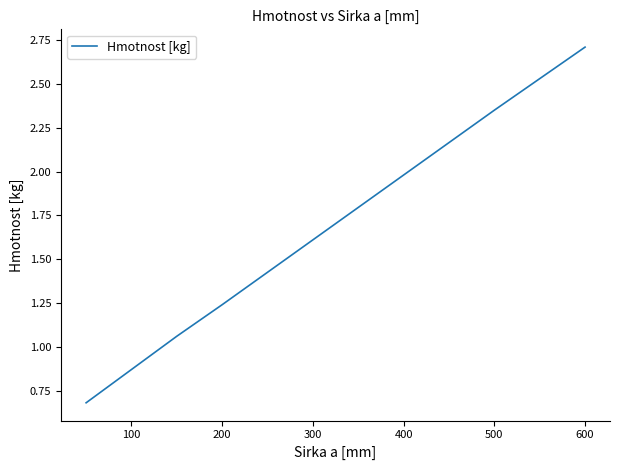

What is the minimum value shown in the chart?

0.7